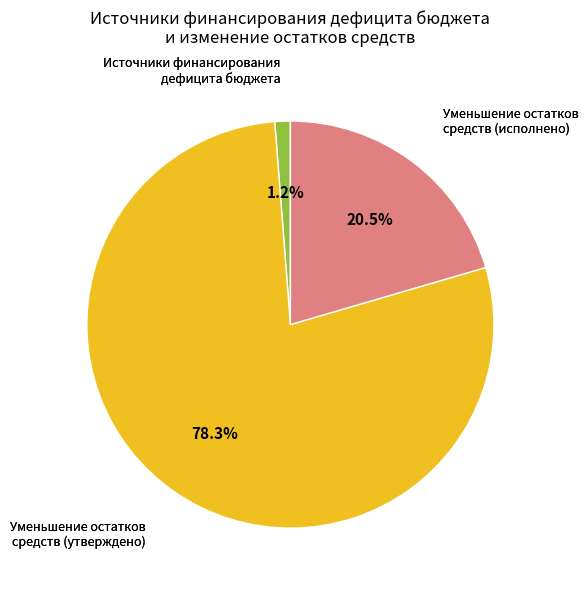

Which slice is the largest?

Уменьшение остатков средств (утверждено)